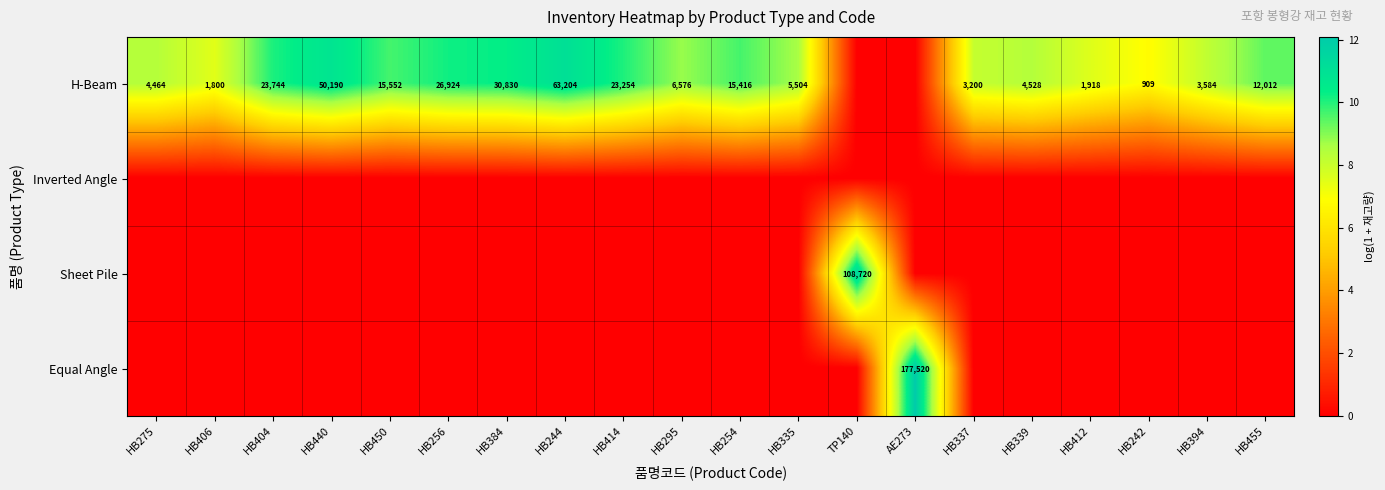

The value of H-Beam at HB455 is 12012. True or false?

True